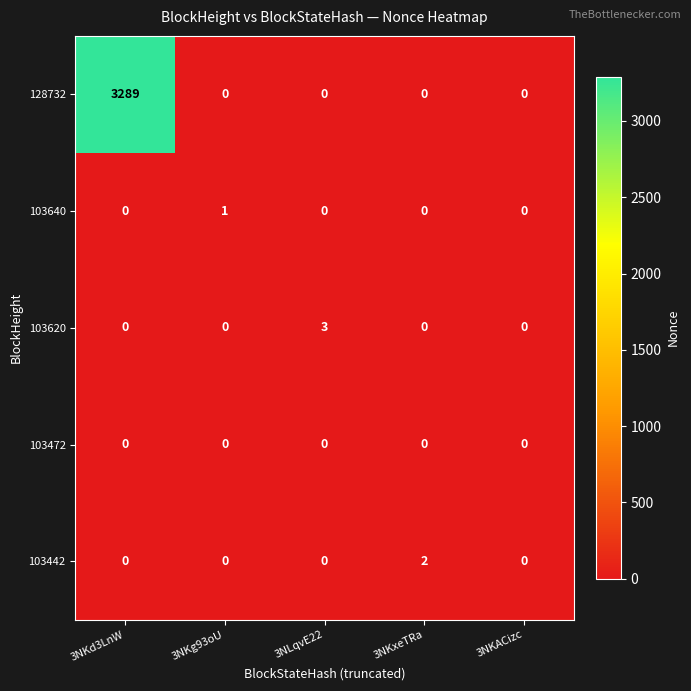

Which series changed the most between 3NKd3LnW and 3NKxeTRa?

128732